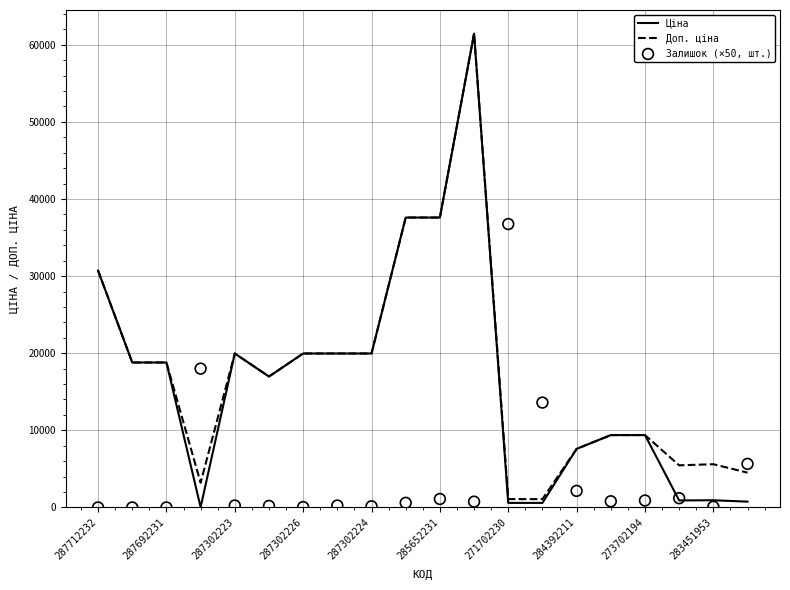

What is the total value across all series at 13?

15271.6